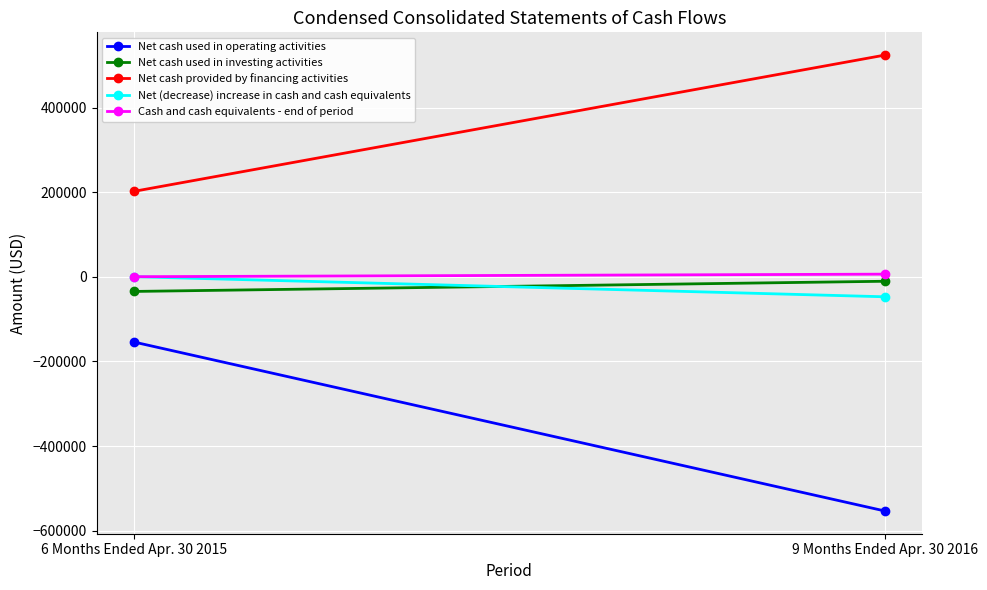

What is the lowest value of the Net cash provided by financing activities series?

202047